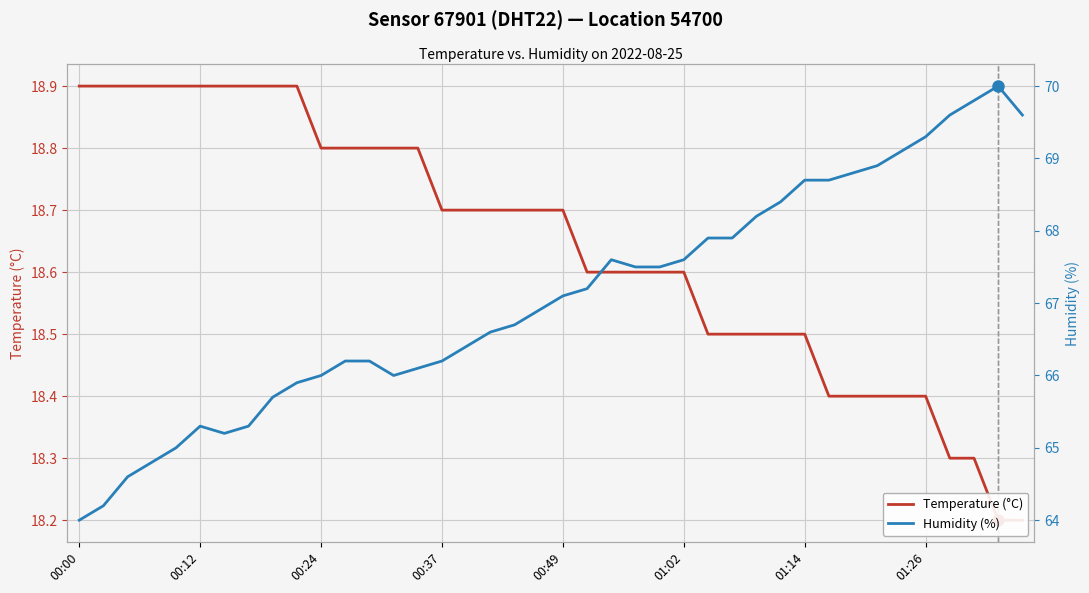

Which series has the largest total across all categories?

Humidity (%)